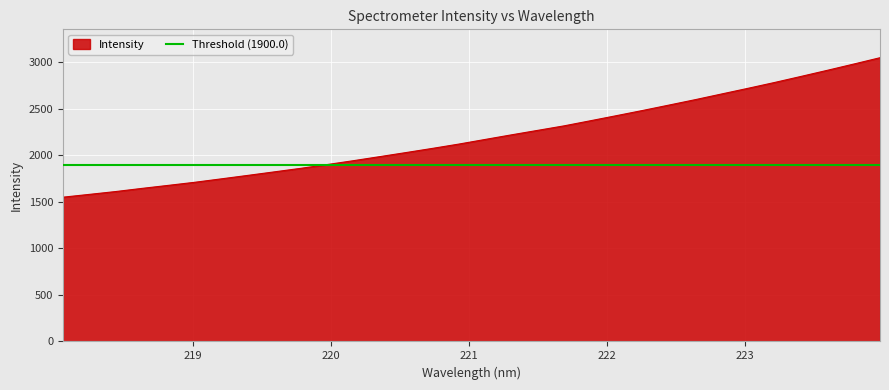

What is the difference between the maximum and second lowest values?

1468.9